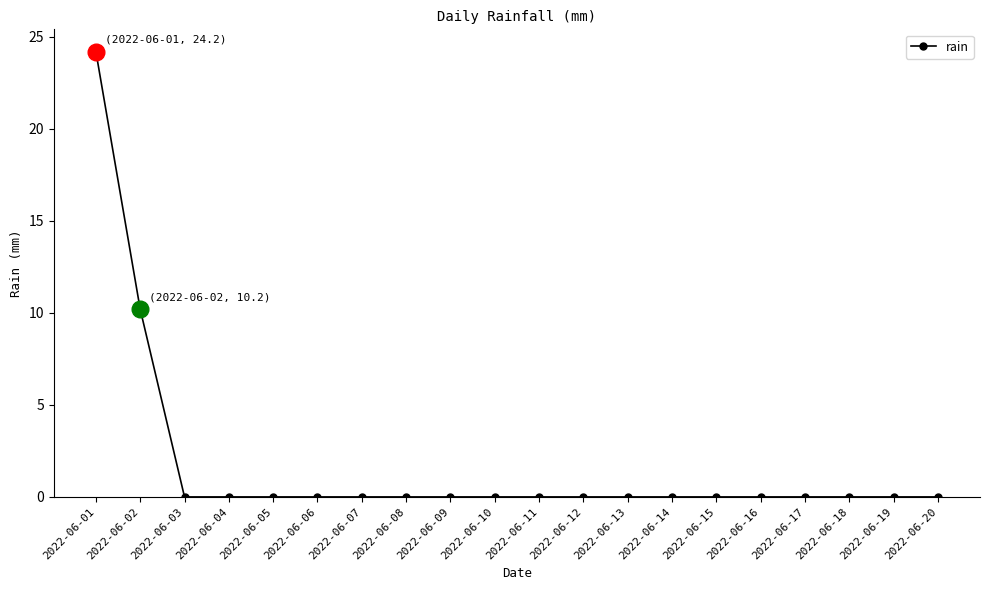

How many data points does each series have?

20